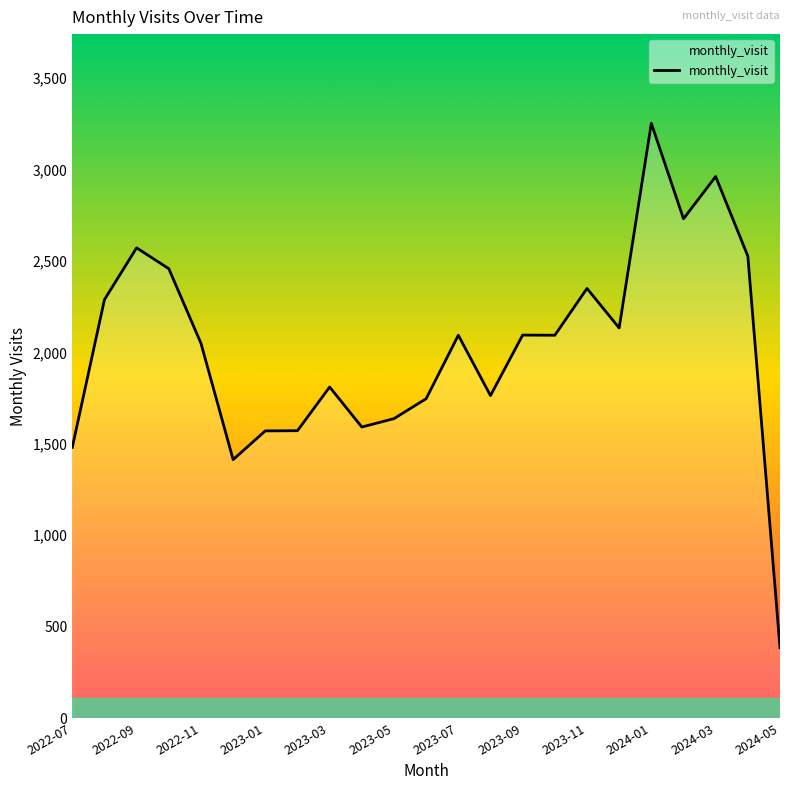

What is the greatest value displayed?

3253